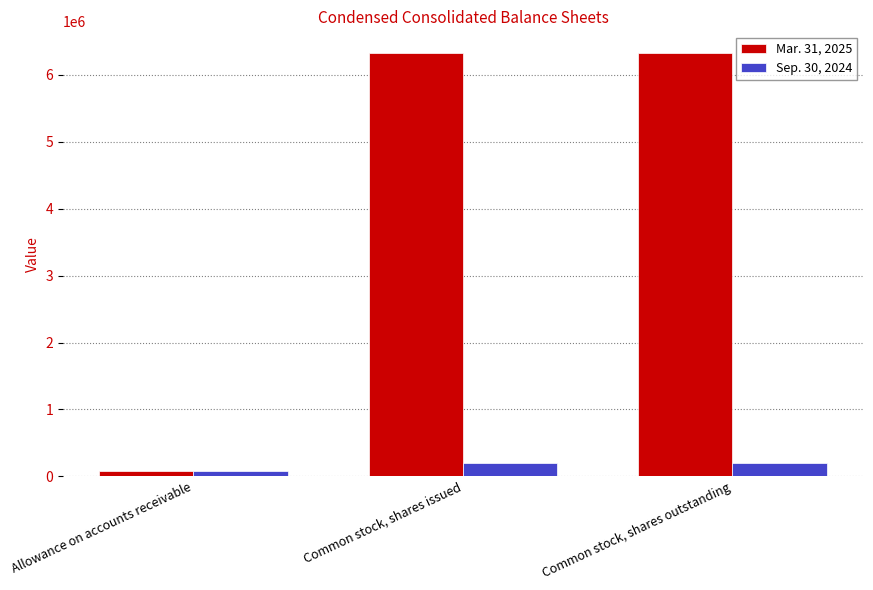

What is the total value across all series at Common stock, shares outstanding?

6537734